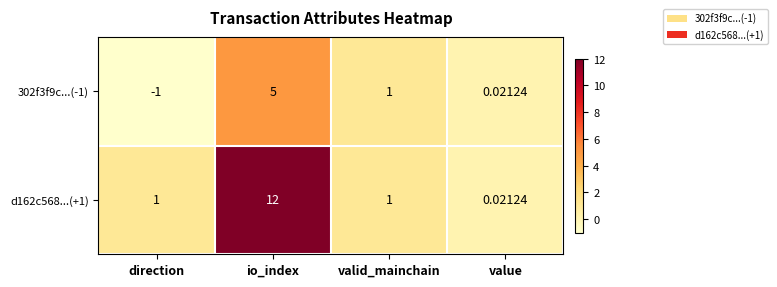

What is the total value across all series at io_index?

17.0